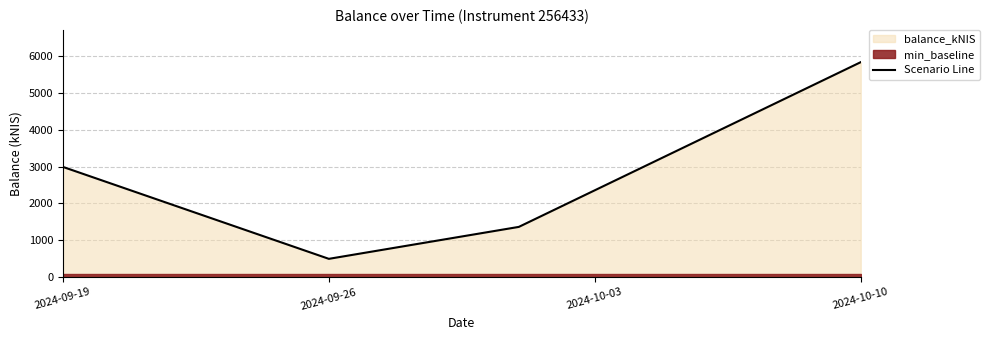

How many values exceed 2992?

2